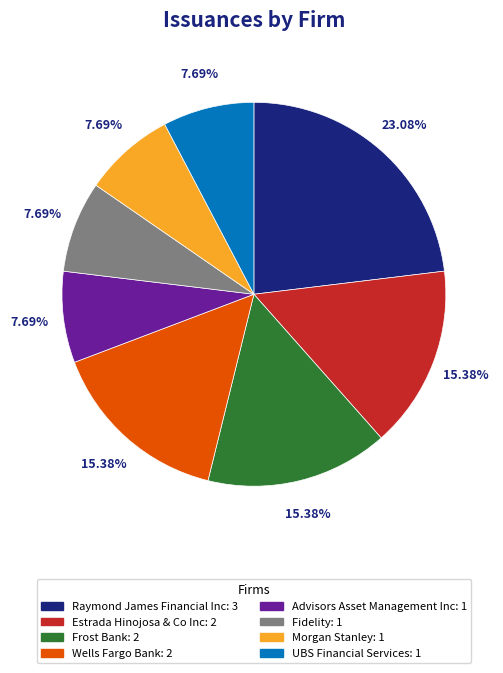

Count the number of slices in the pie.

8